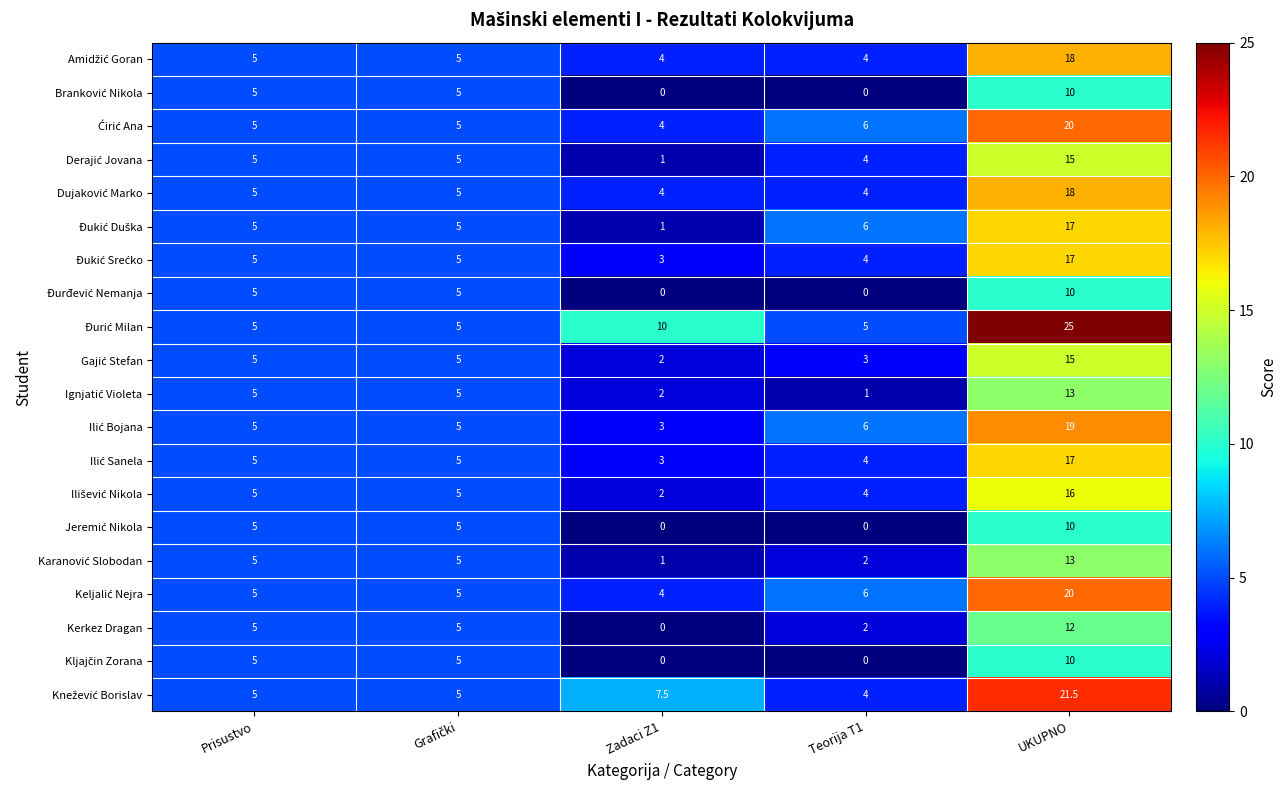

What is the spread (max minus min) of values at UKUPNO?

15.0